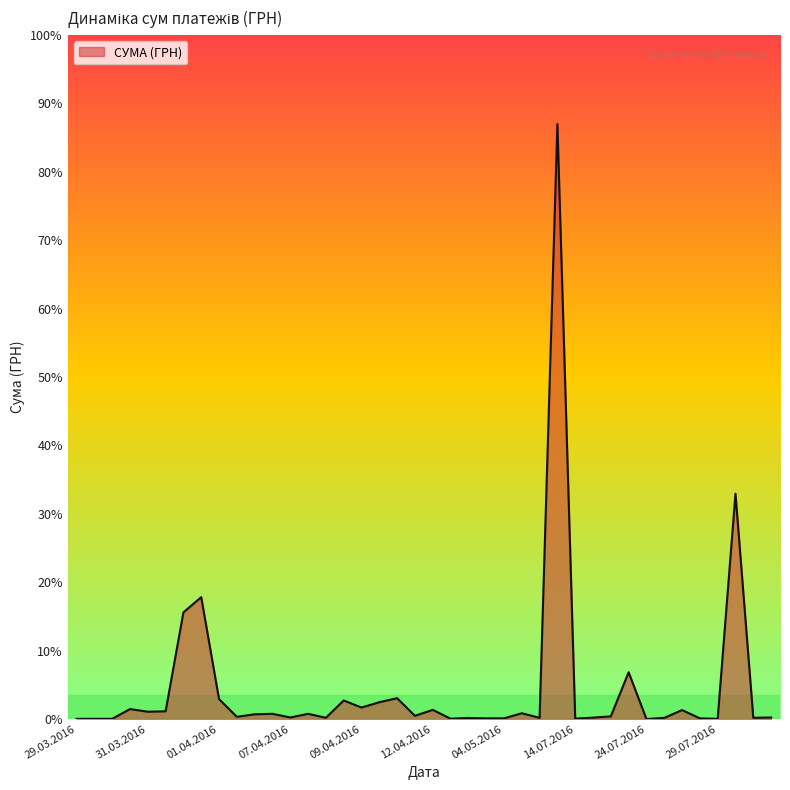

Does the chart display data point markers on the line(s)?

No